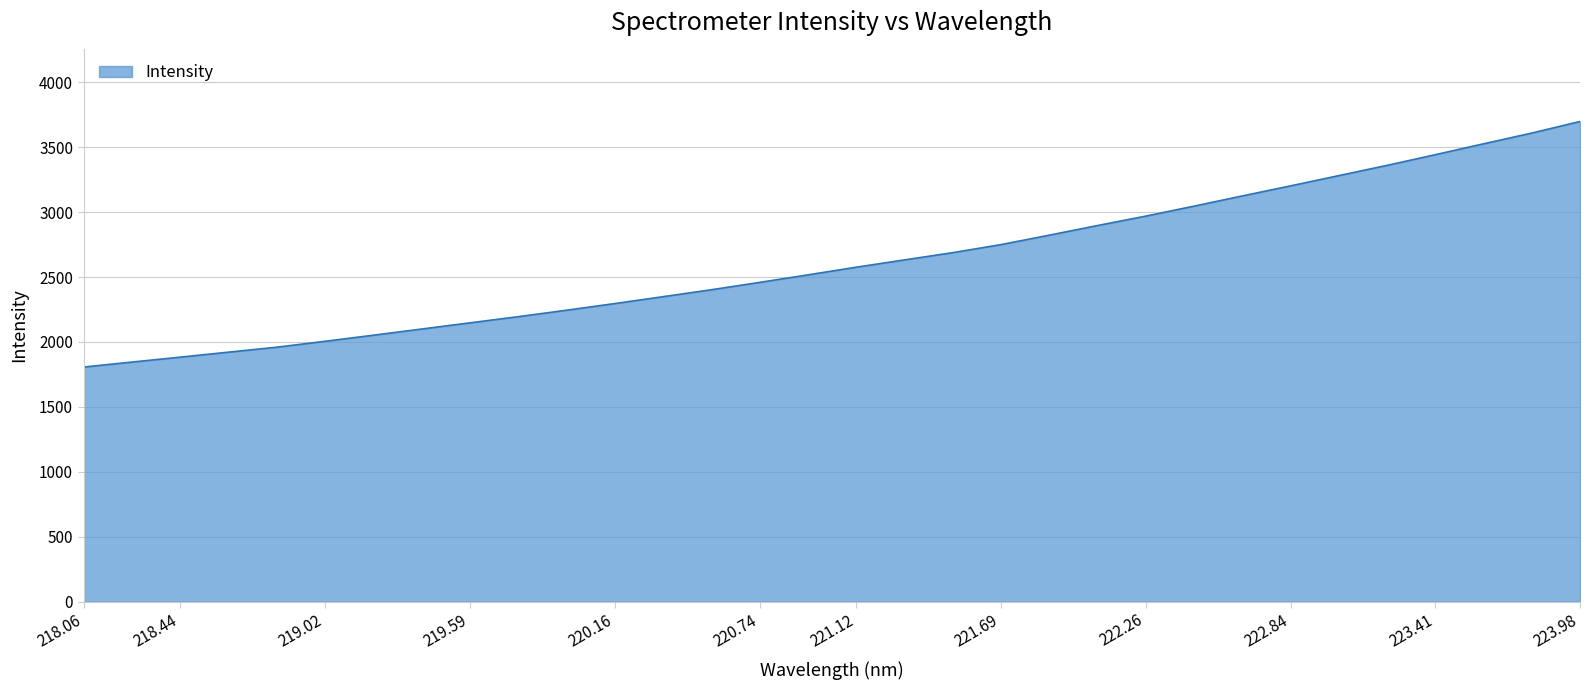

What is the difference between the maximum and minimum values?

1891.3